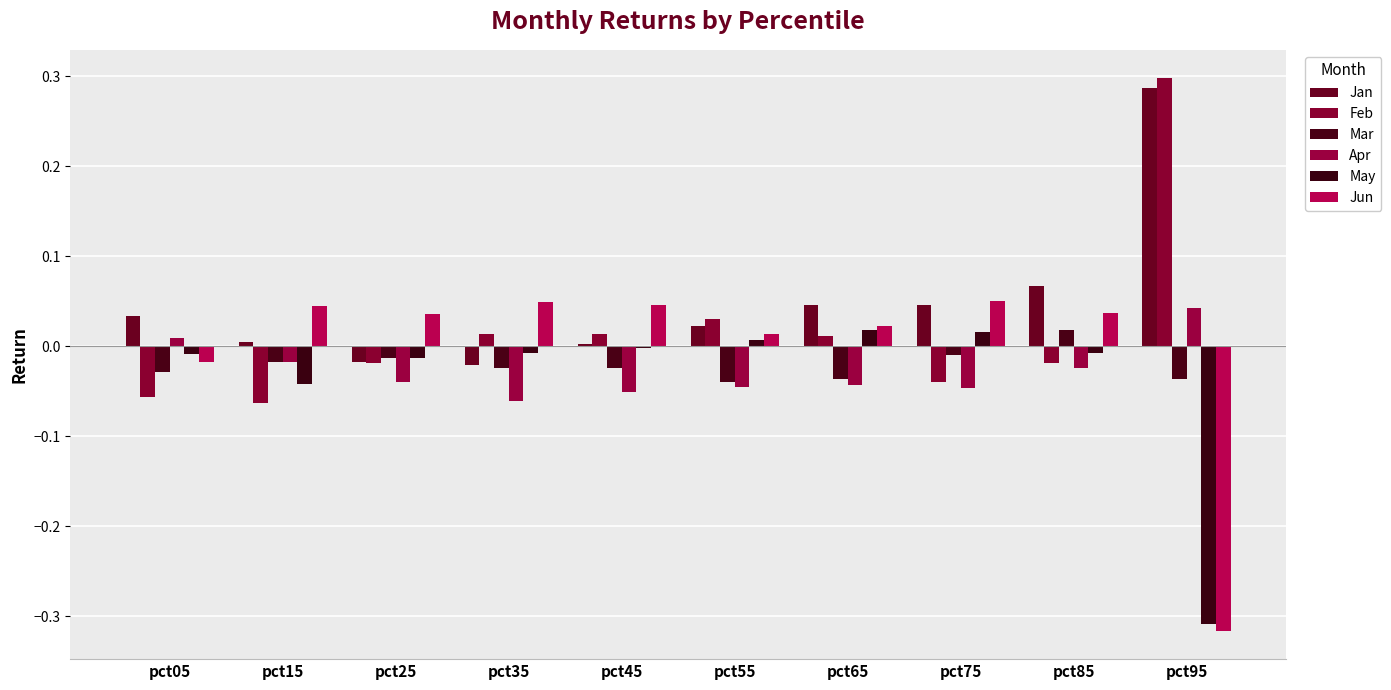

How many values in Apr are above zero?

2